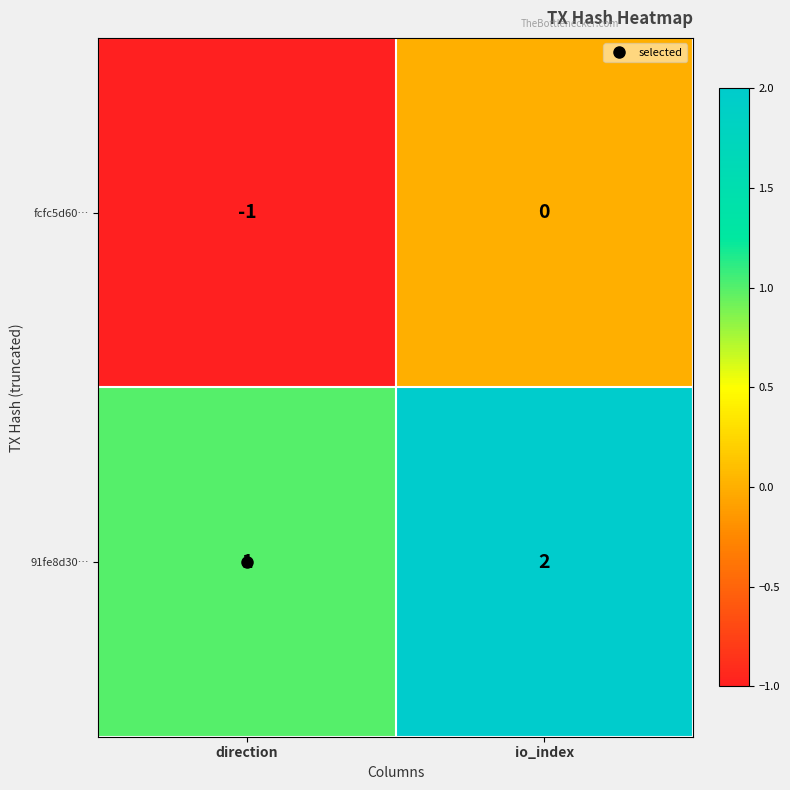

The value of fcfc5d60… at io_index is 0. True or false?

True